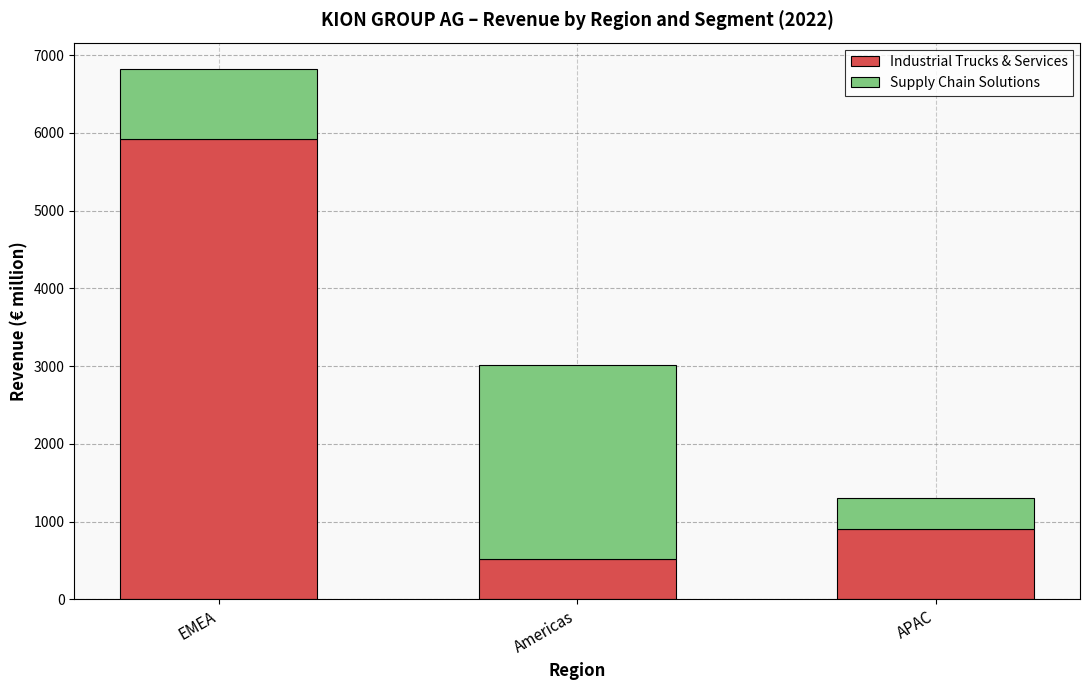

At which label does Industrial Trucks & Services reach its minimum?

Americas